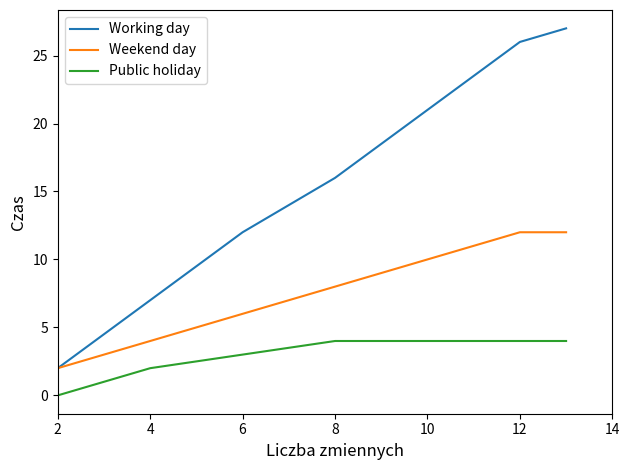

Rank the series by their average value, from highest to lowest.

Working day, Weekend day, Public holiday